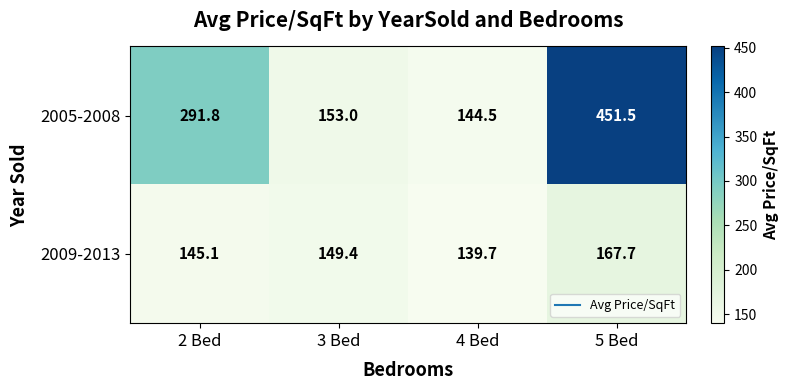

At how many categories does at least one series exceed 422?

1